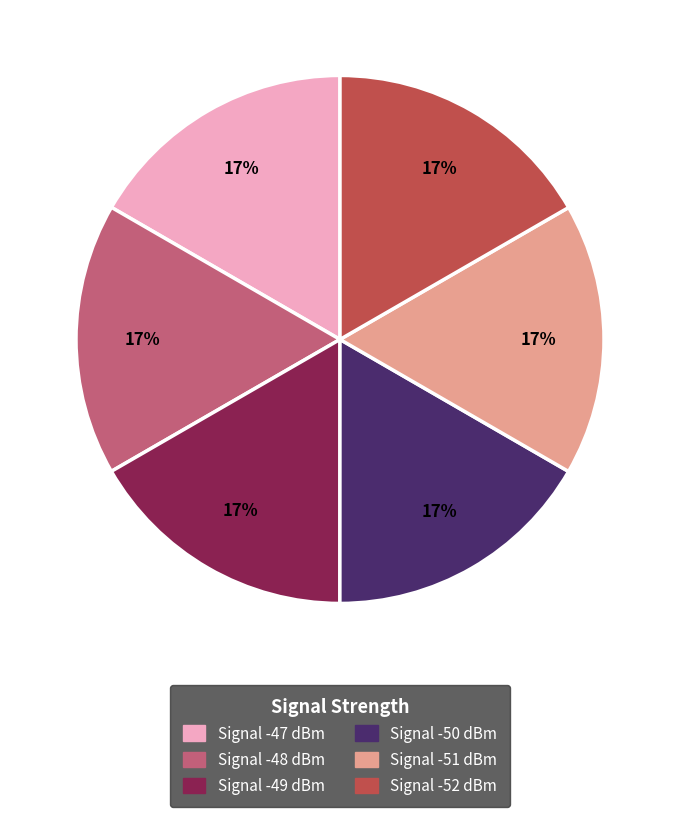

To the nearest percent, what is the average slice percentage?

17%